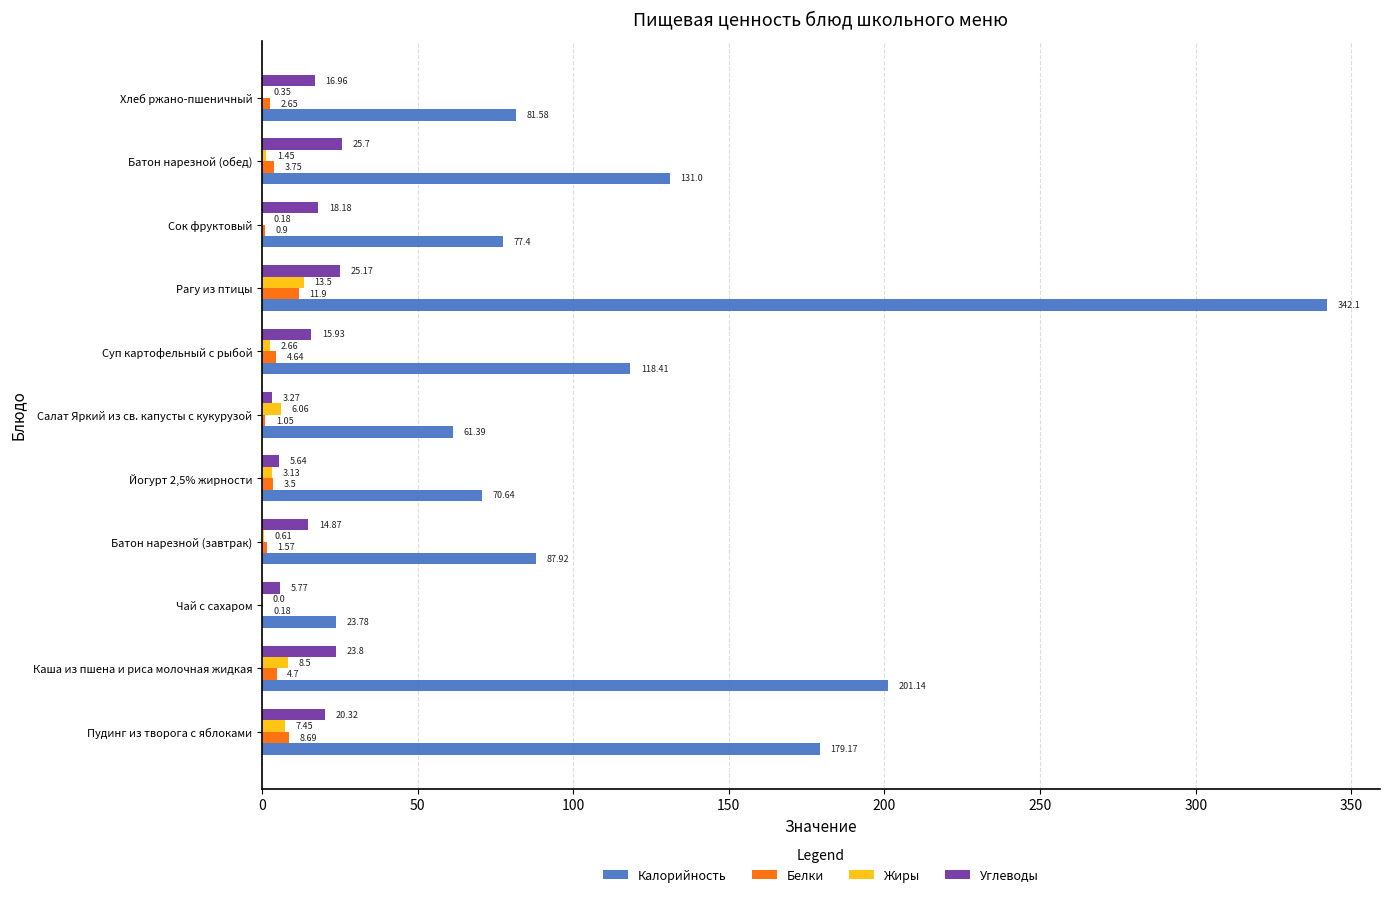

At which label does Калорийность reach its peak?

Рагу из птицы